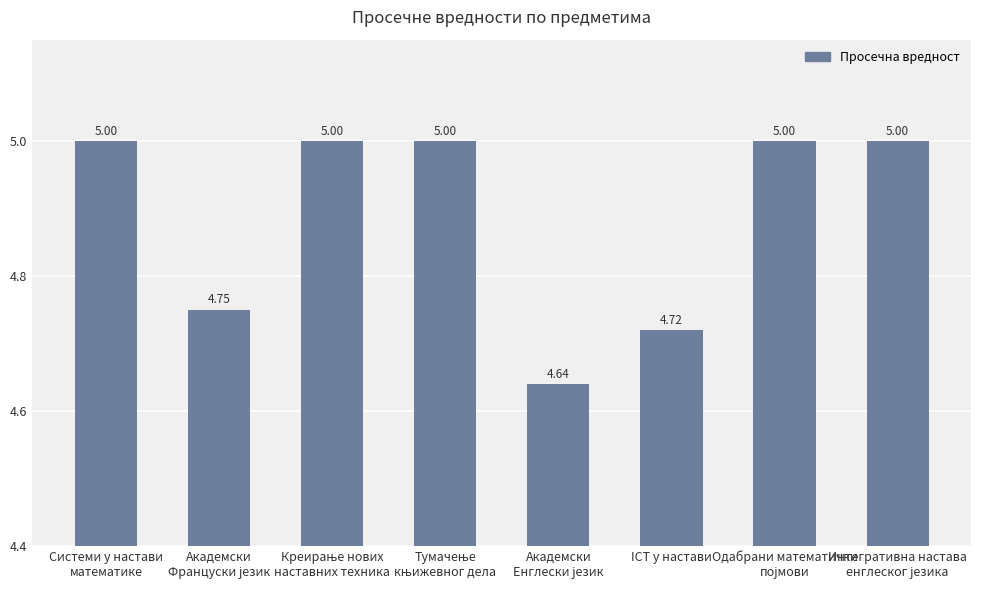

The chart shows a value of 5.0 at Системи у настави
математике. True or false?

True